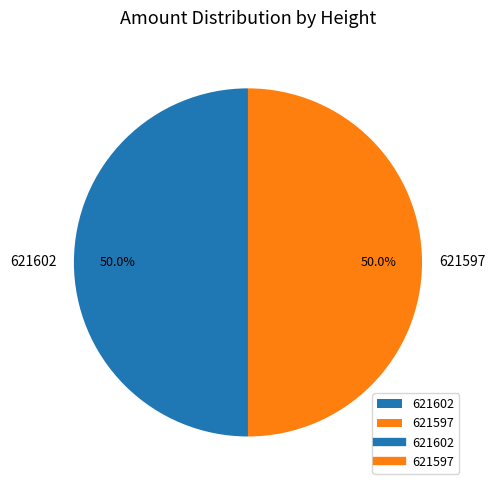

Is the sum of 621597 and 621602 greater than half?

Yes